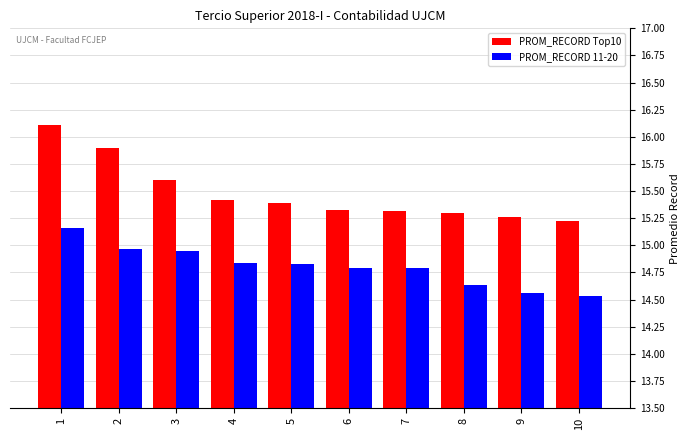

What is the average value of the PROM_RECORD Top10 series?

15.5